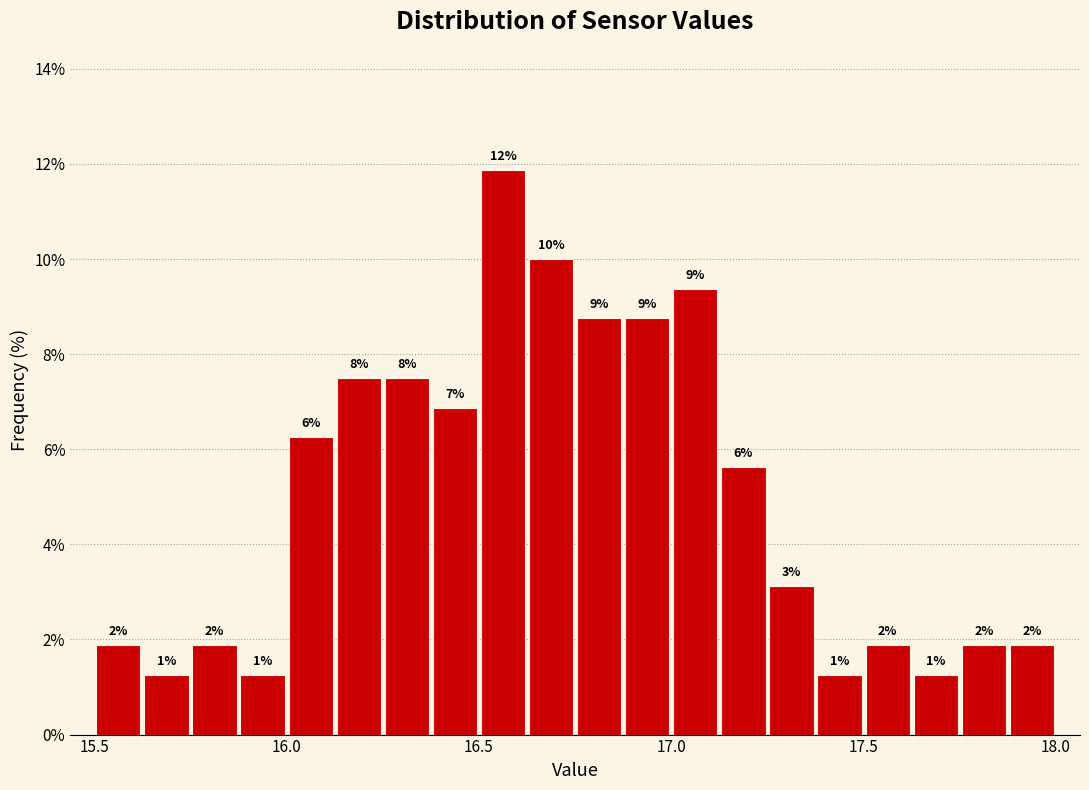

Read against the x-axis, roughly where is the centre of the tallest bar?

16.55